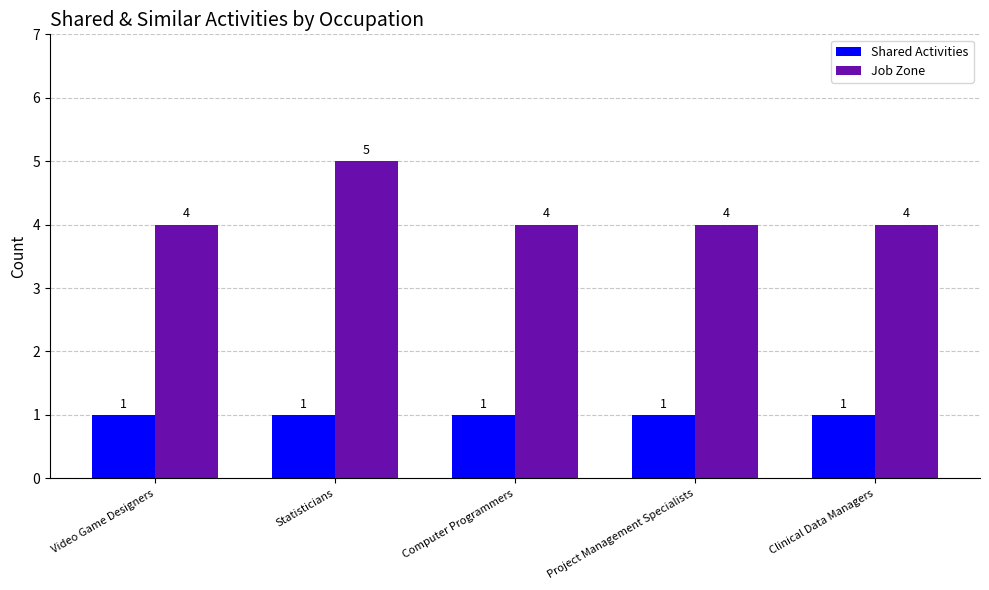

The value of Job Zone at Computer Programmers is 6. True or false?

False